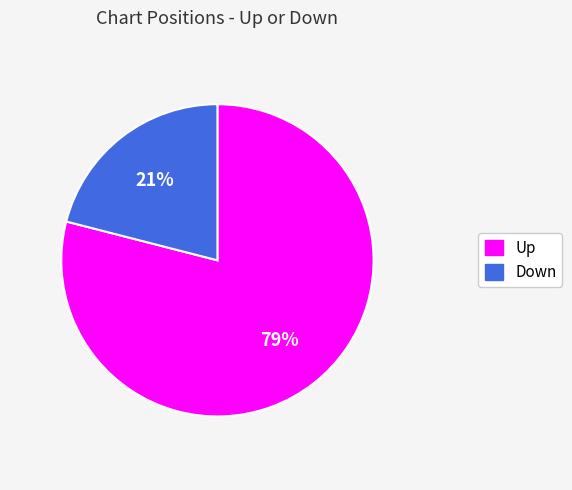

Which slice is the smallest?

Down